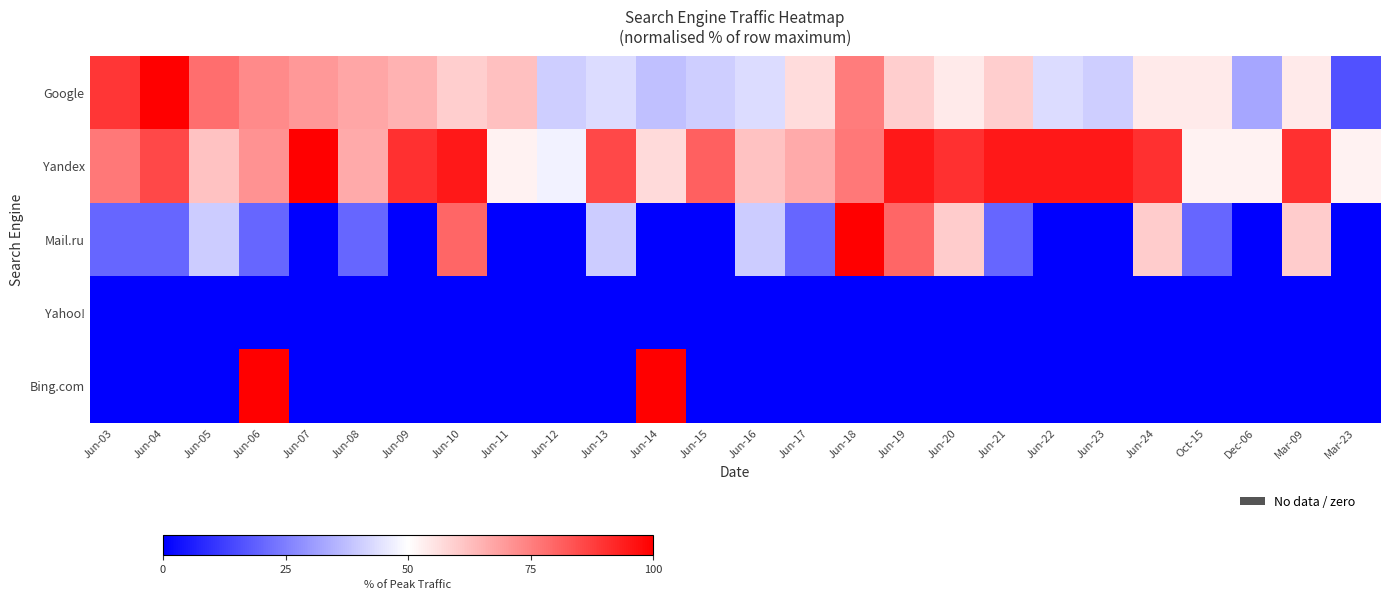

Between Dec-06 and Jun-24, which is larger?

Jun-24